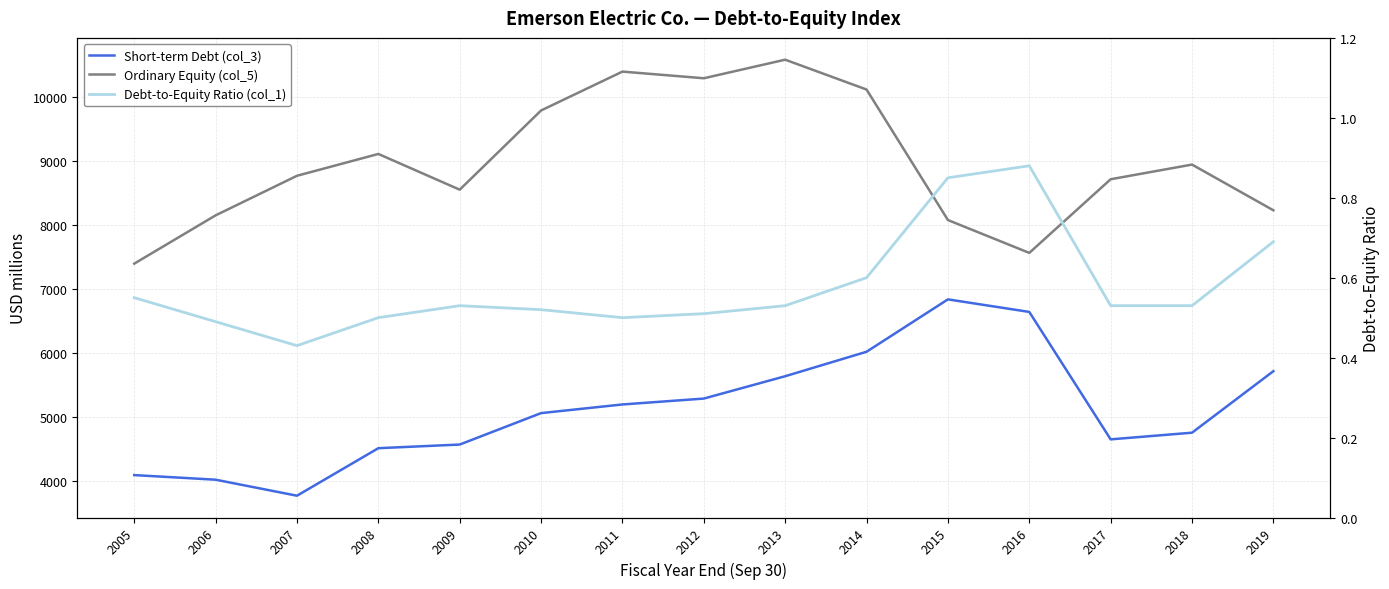

Is it true that Debt-to-Equity Ratio (col_1) equals 0.6 at 2014?

True